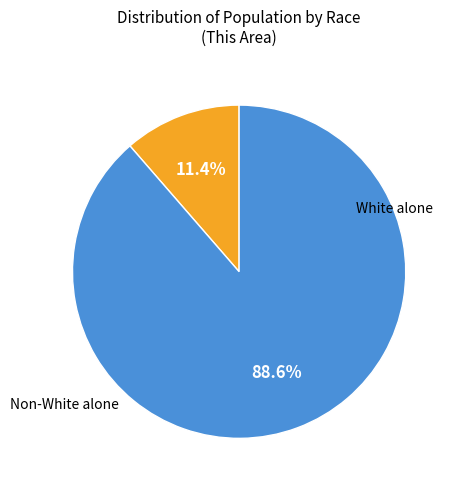

Does any single category account for the majority?

Yes